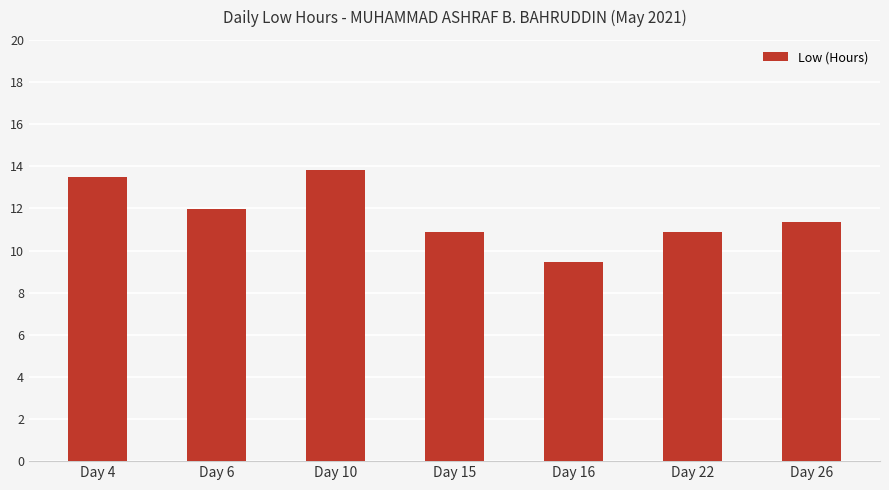

True or false: the data shows 11.4 at Day 26.

True